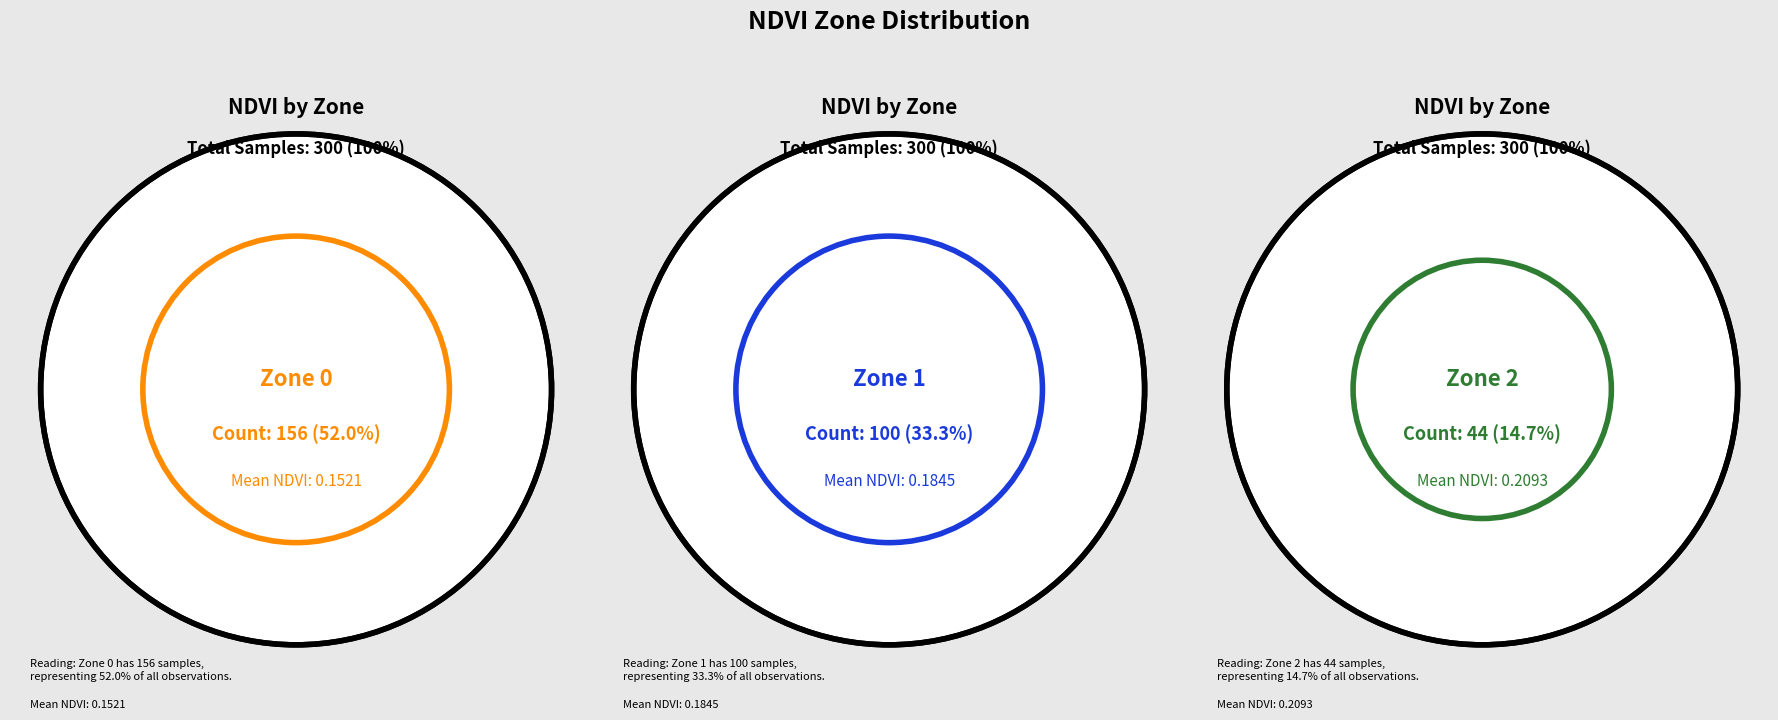

What is the change in value from Zone 0 to Zone 1?

-56